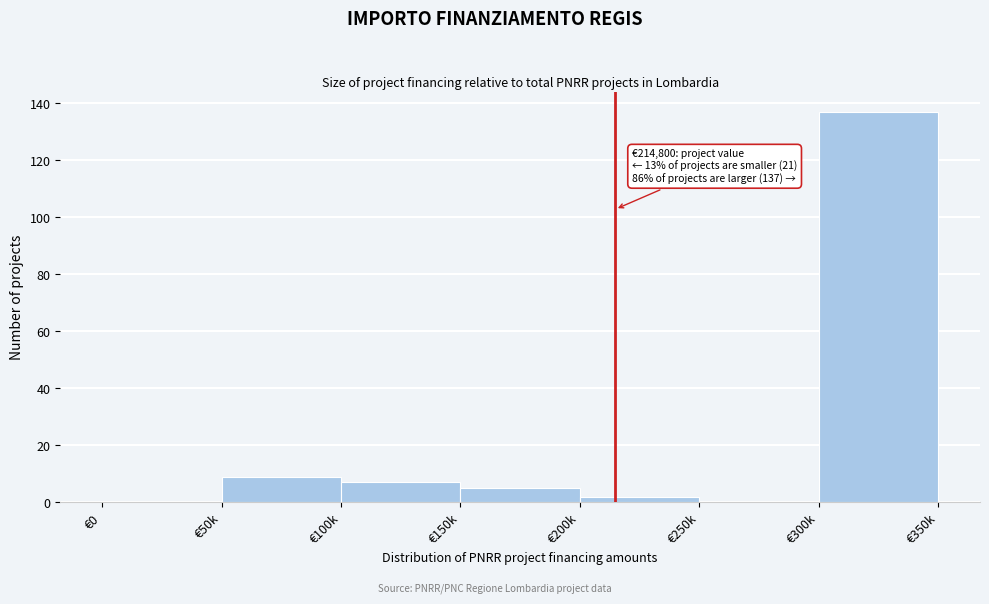

Reading left to right, extract all data points from this chart.

€0=0	€50k=9	€100k=7	€150k=5	€200k=2	€250k=0	€300k=137